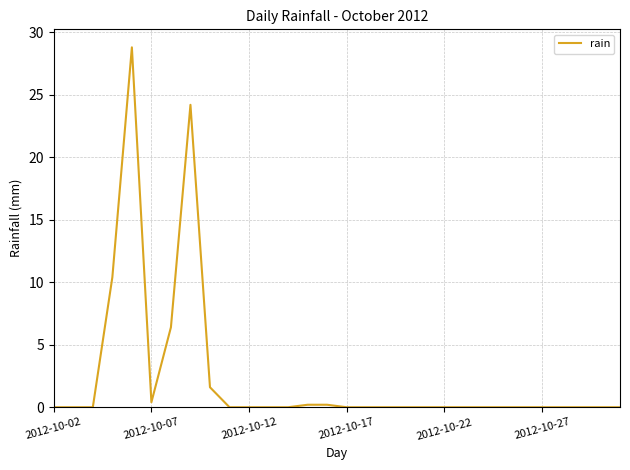

Reading left to right, extract all data points from this chart.

0.0	0.0	0.0	10.4	28.8	0.4	6.4	24.2	1.6	0.0	0.0	0.0	0.0	0.2	0.2	0.0	0.0	0.0	0.0	0.0	0.0	0.0	0.0	0.0	0.0	0.0	0.0	0.0	0.0	0.0